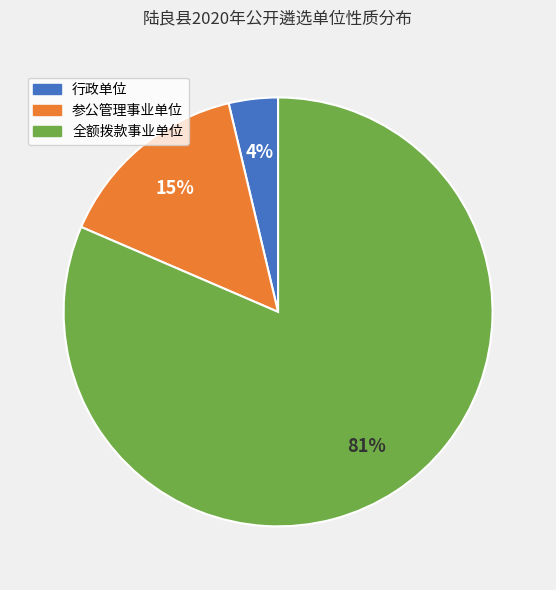

Is there any slice that represents more than half of the pie?

Yes